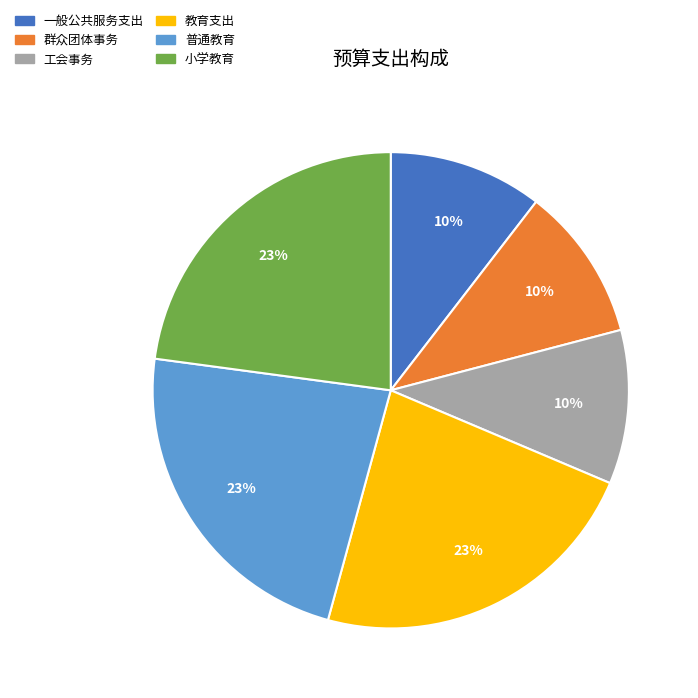

To the nearest percent, what percentage of the pie is 工会事务?

10%